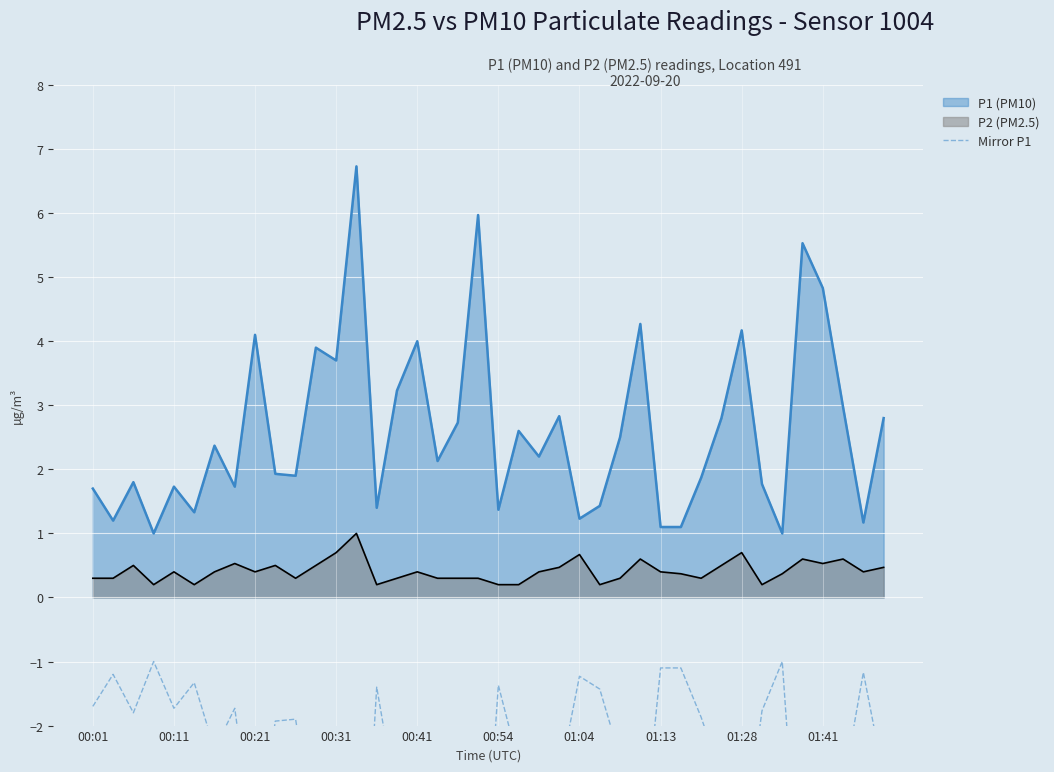

The P1 (PM10) series shows 1.0 at 01:28. True or false?

False